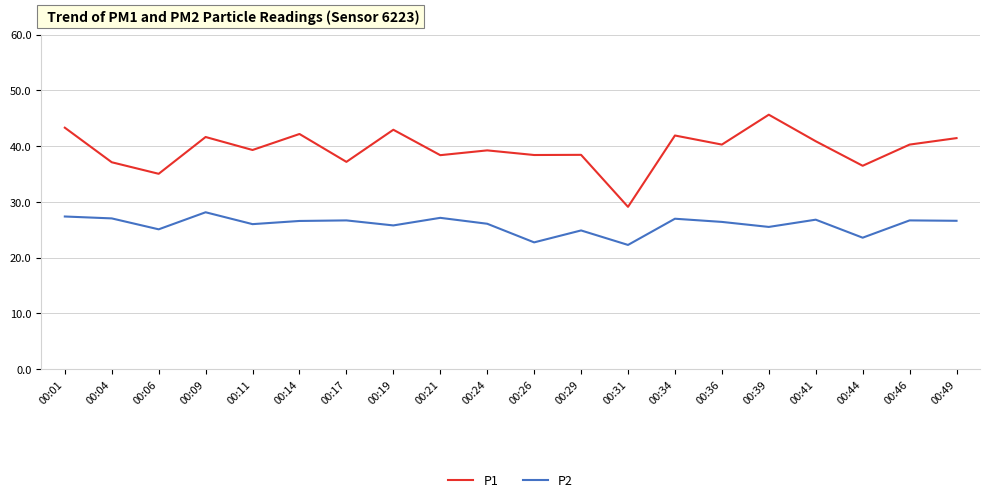

What is the difference between the highest and lowest values at 00:44?

12.9